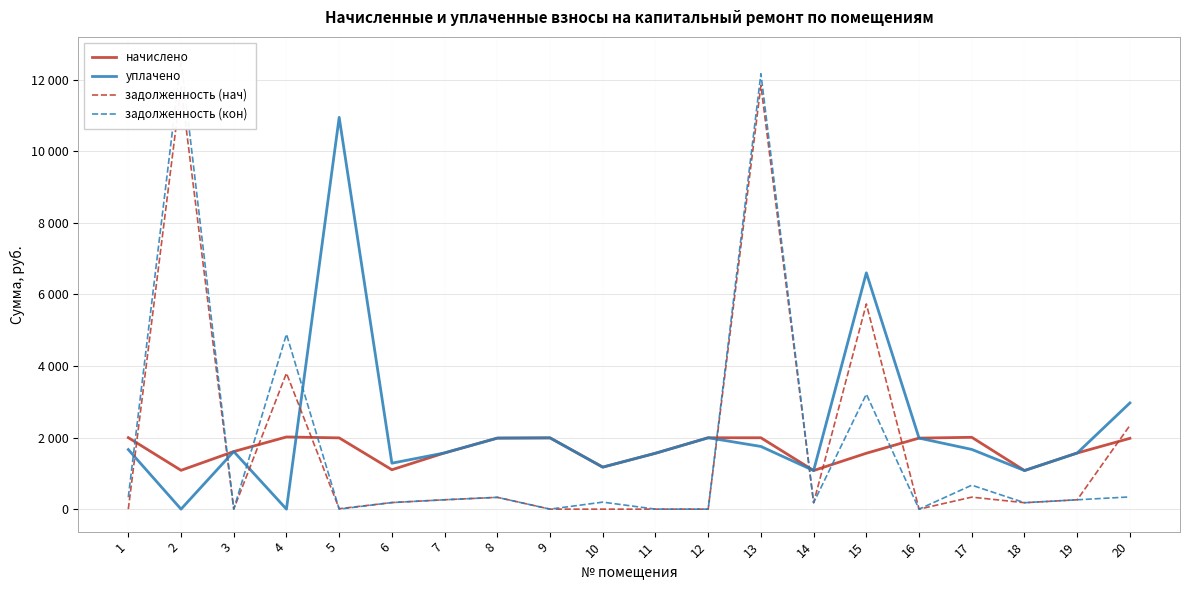

How many series are shown in this chart?

4